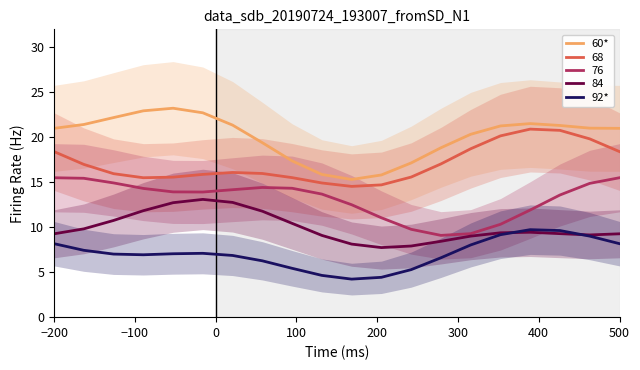

True or false: 84 and 60* intersect in this chart.

False